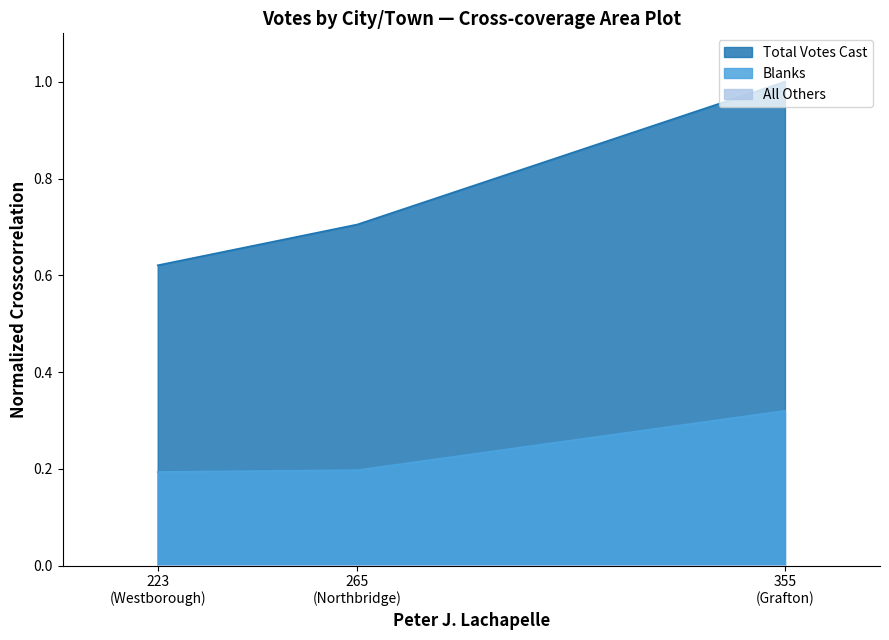

Which series has the largest total across all categories?

Total Votes Cast